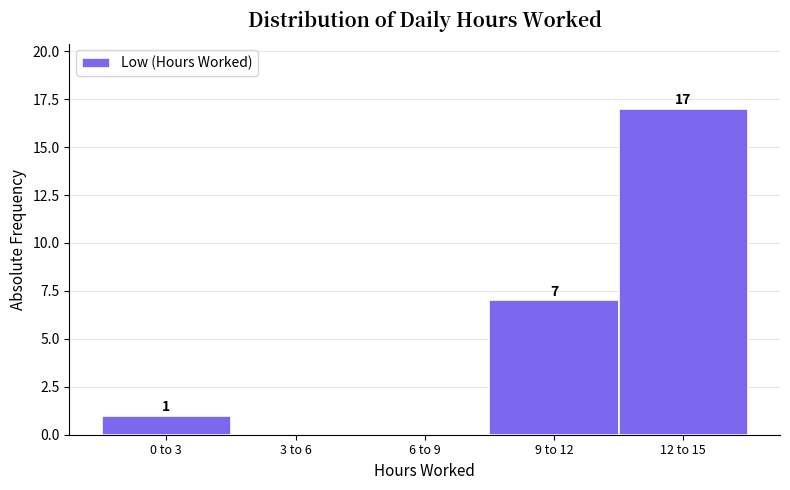

Reading left to right, extract all data points from this chart.

0 to 3=1	3 to 6=0	6 to 9=0	9 to 12=7	12 to 15=17